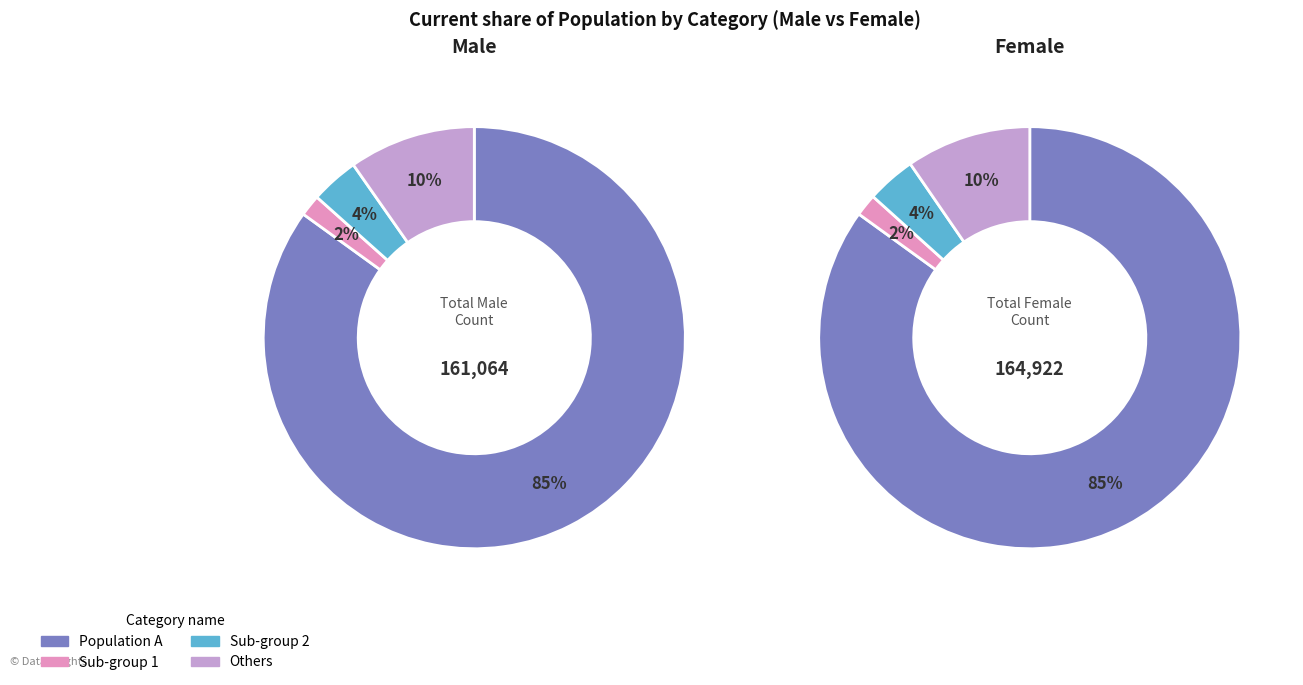

The 2 slice represents 1% of the pie. True or false?

False